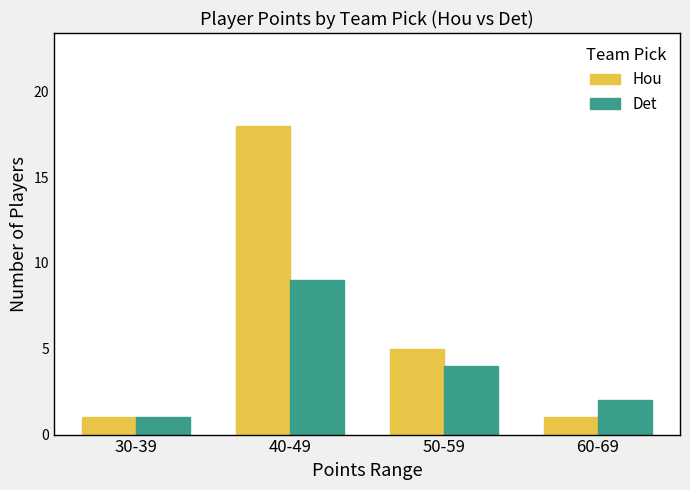

At which label does Hou first exceed 5?

40-49